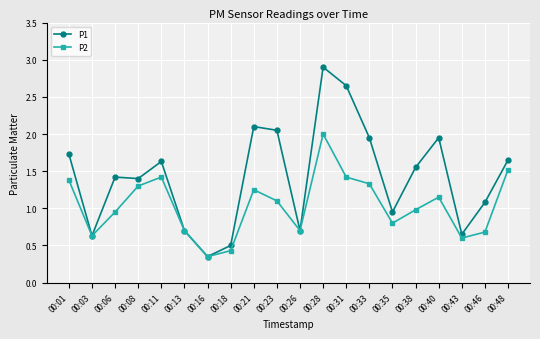

True or false: P2 has more than 2 interior local peaks.

True